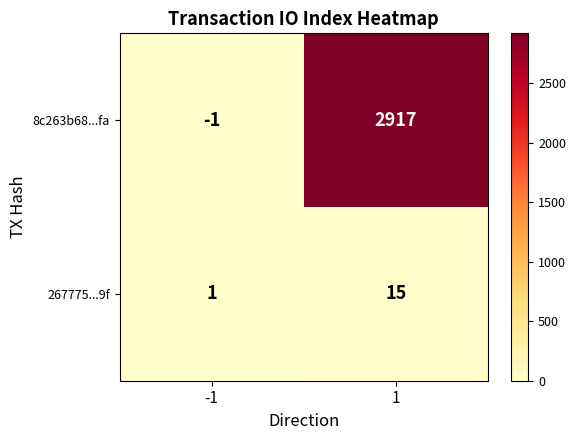

Rank the series at -1 from highest to lowest value.

267775...9f, 8c263b68...fa